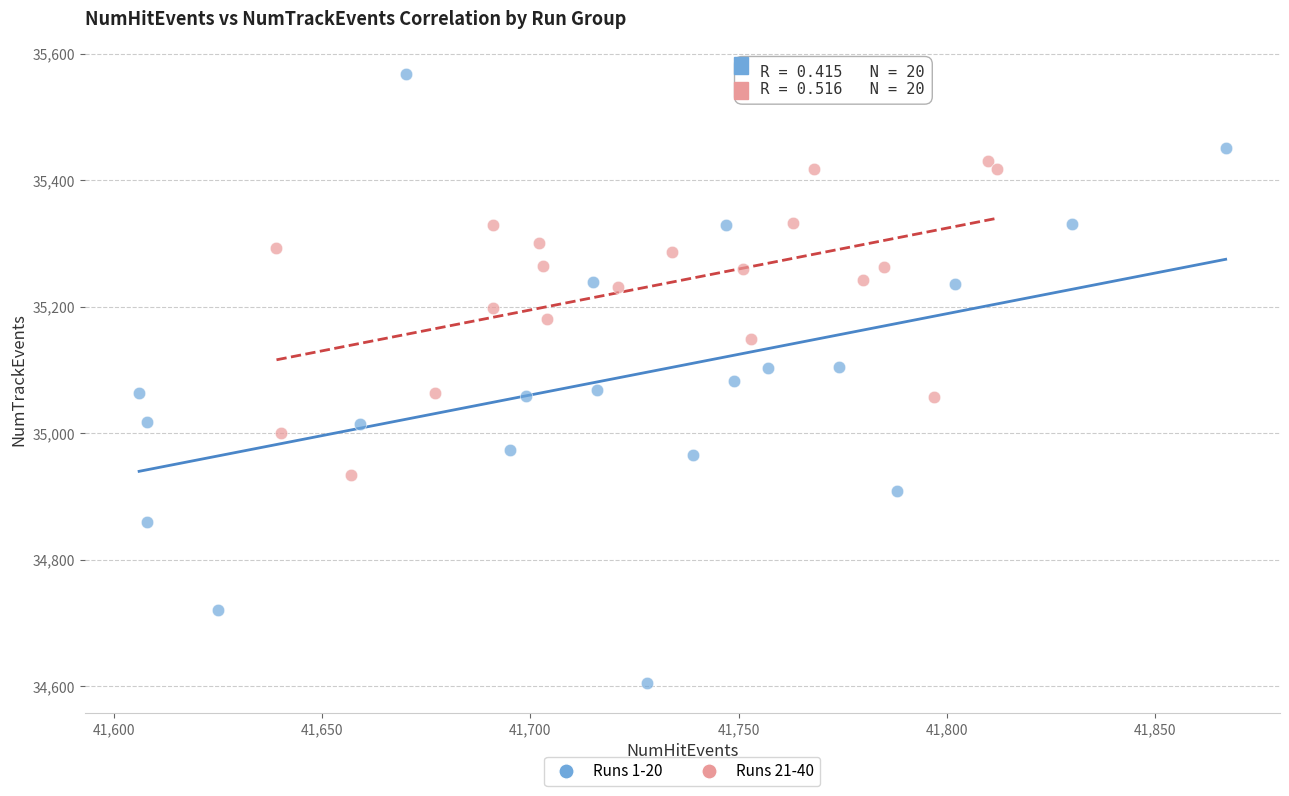

Which series has the widest spread of Y values?

Runs 1-20